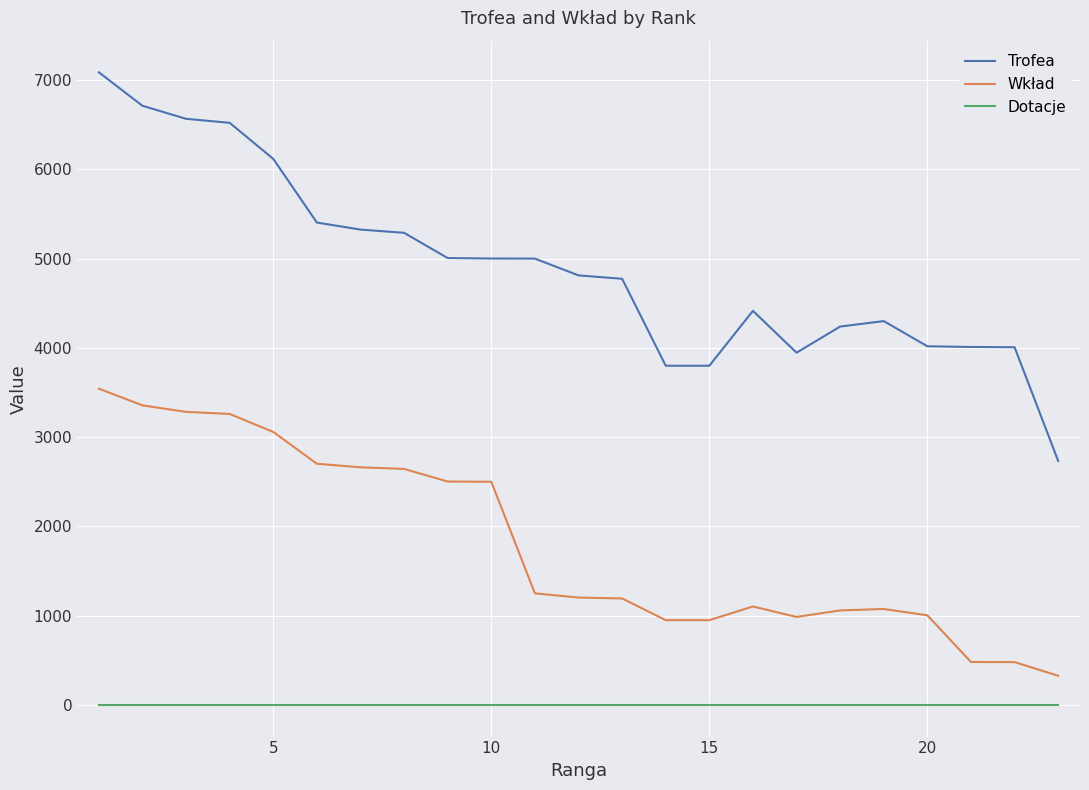

True or false: Wkład and Trofea intersect in this chart.

False